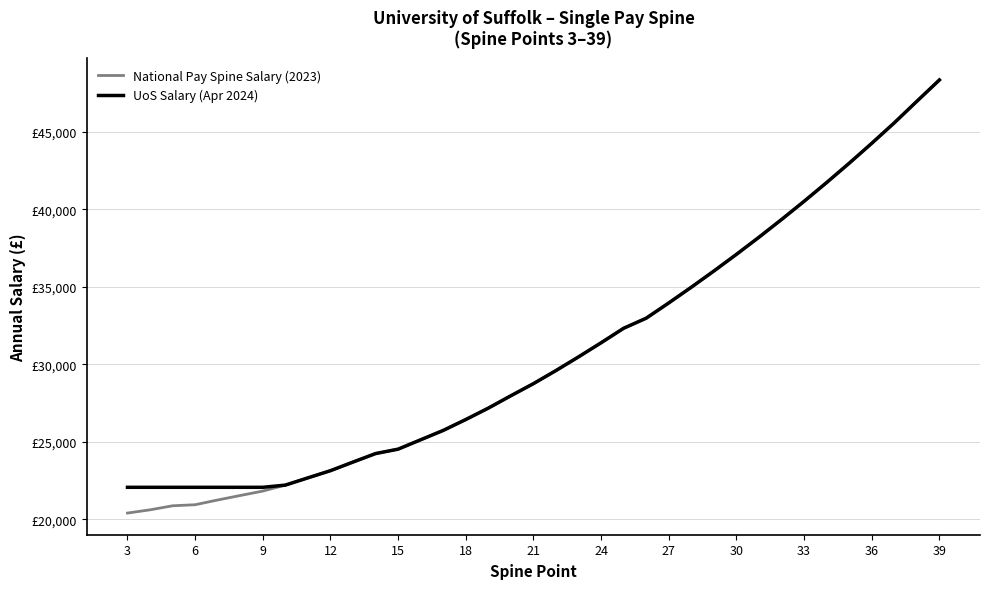

What are all the series names shown in the legend?

National Pay Spine Salary (2023), UoS Salary (Apr 2024)